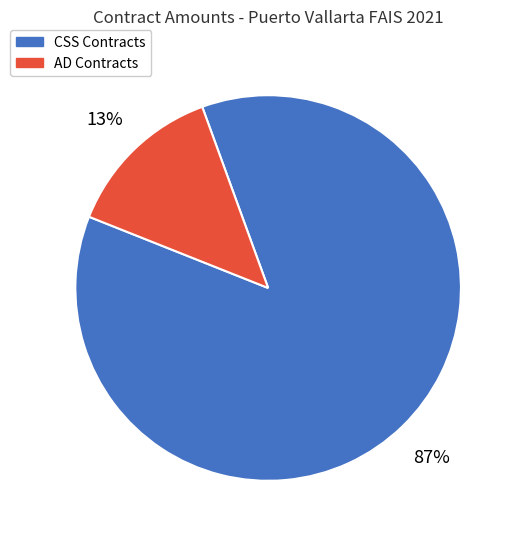

How many slices are in this pie chart?

2